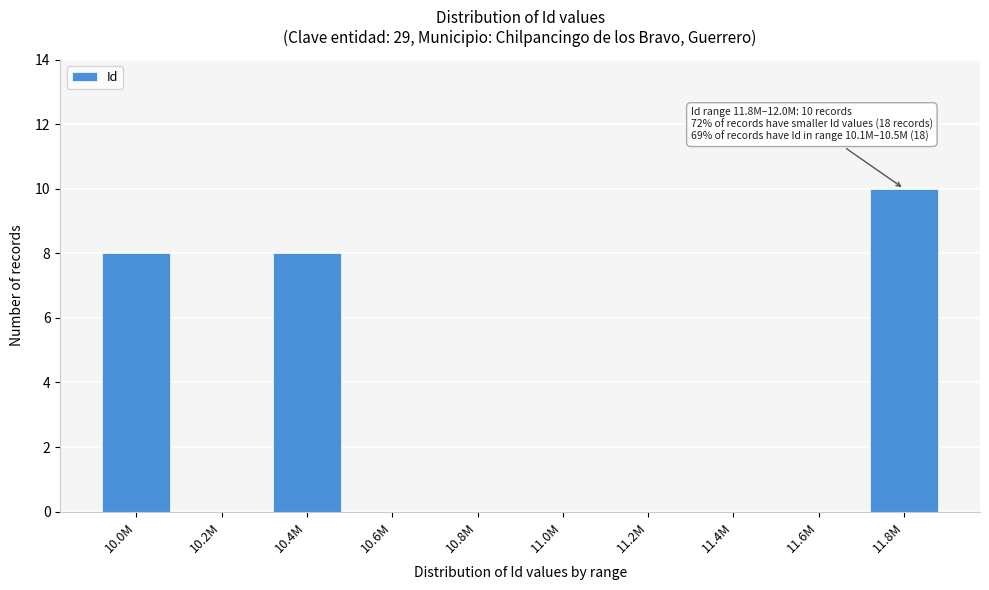

Reading right to left, what are all the values shown in this chart?

11.8M=10	11.6M=0	11.4M=0	11.2M=0	11.0M=0	10.8M=0	10.6M=0	10.4M=8	10.2M=0	10.0M=8